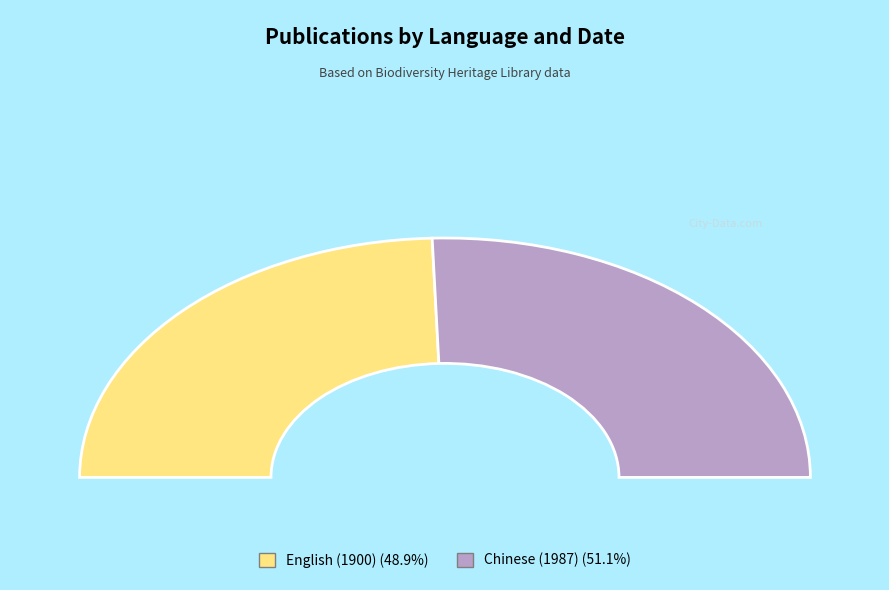

What is the ratio of the value at Chinese (1987) to the value at English (1900)?

1.0